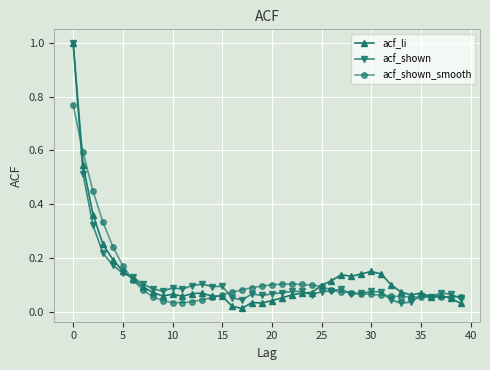

True or false: acf_shown has more than 2 interior local peaks.

True